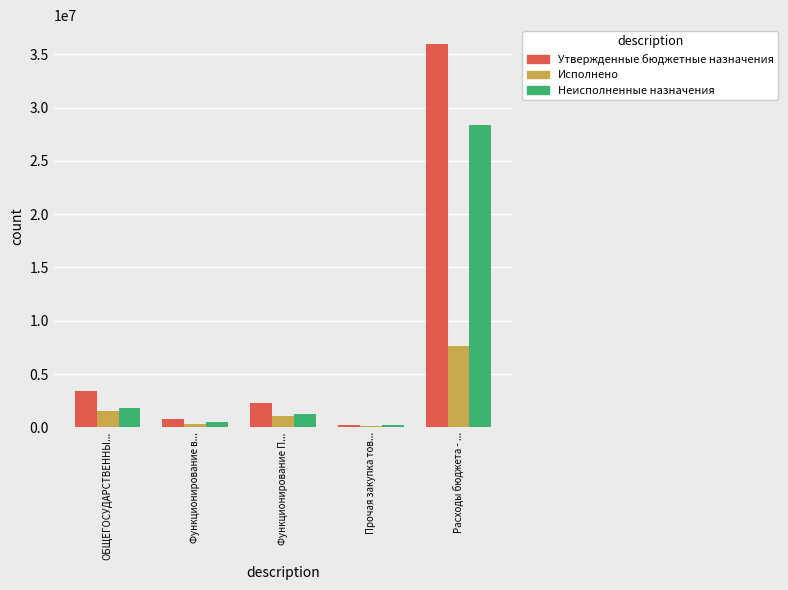

At which category is the sum across all series the highest?

Расходы бюджета - ...